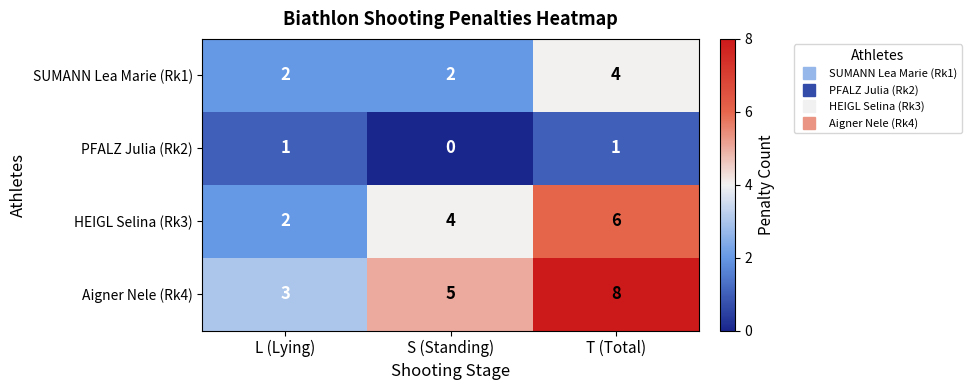

How many data points does each series have?

3